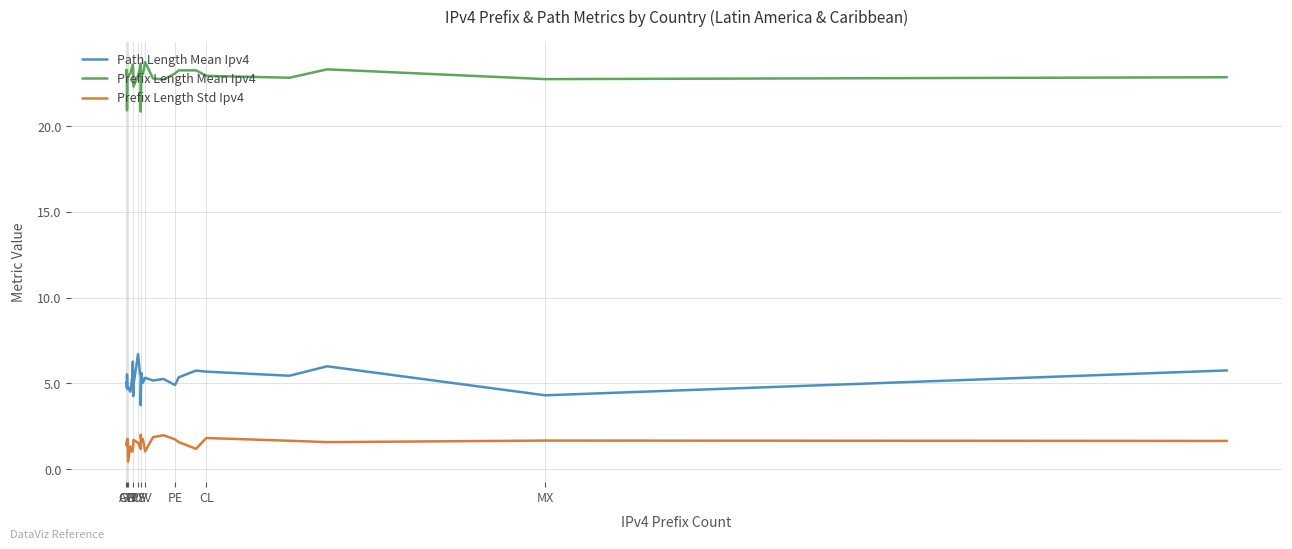

What is the greatest value displayed?

23.7